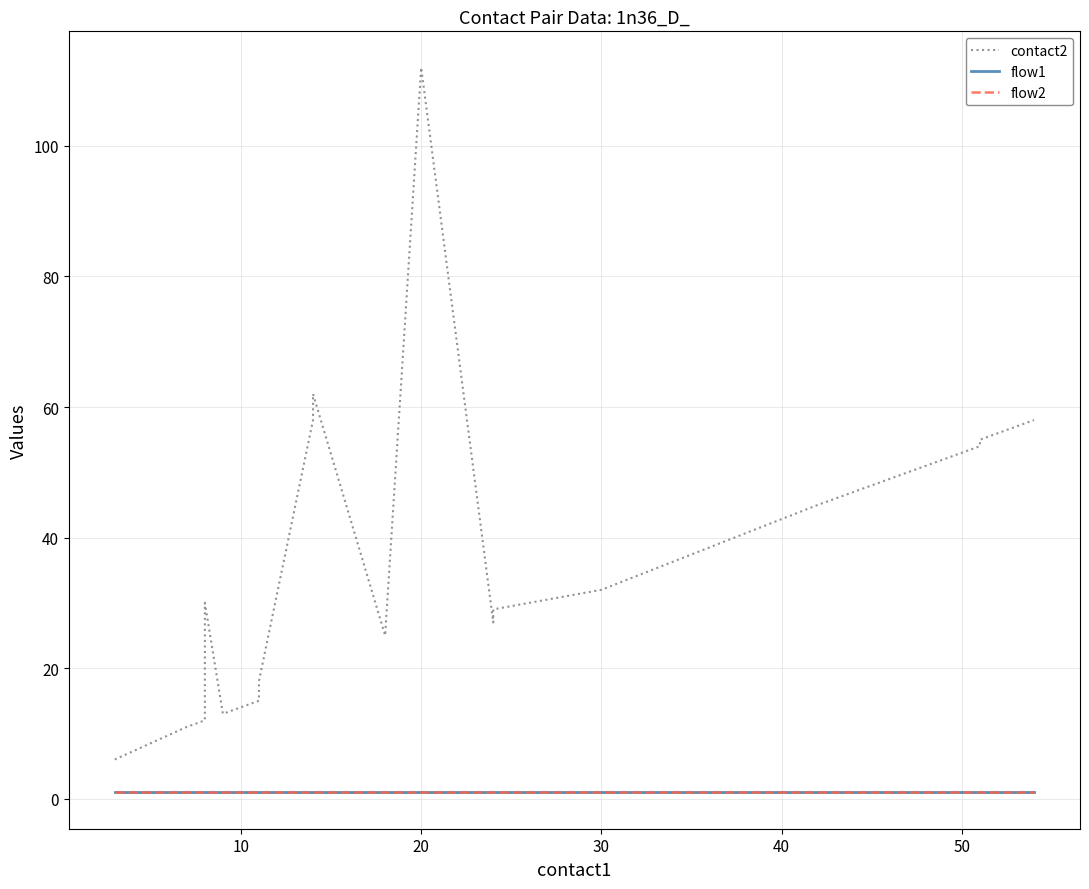

Is it true that flow2 equals 1 at 20?

True